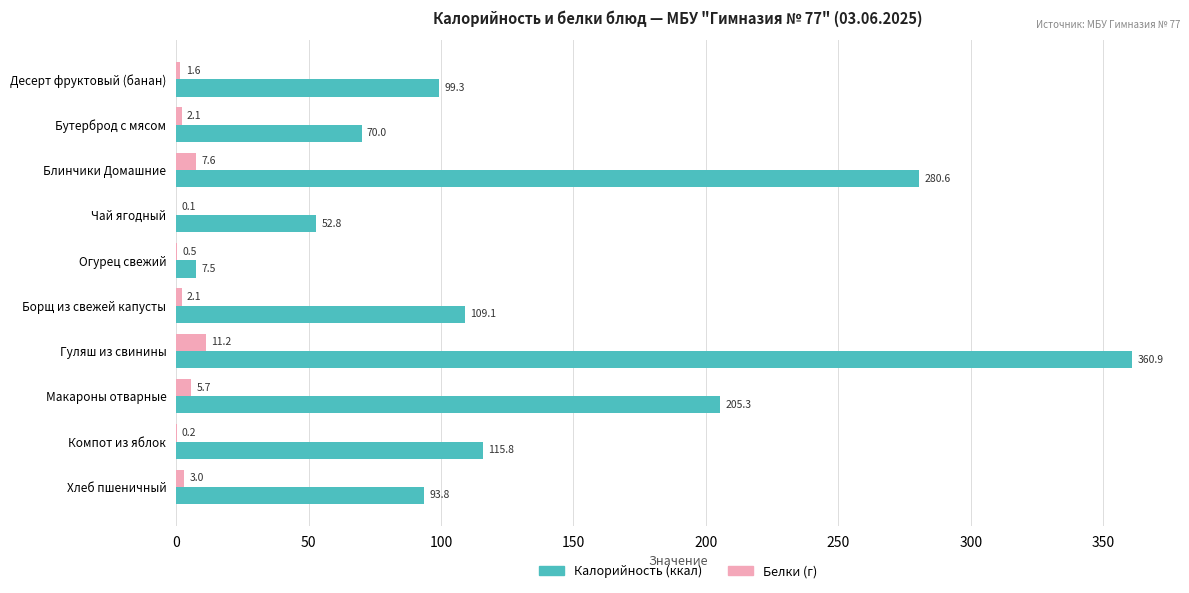

The value of Калорийность (ккал) at Макароны отварные is 205.3. True or false?

True